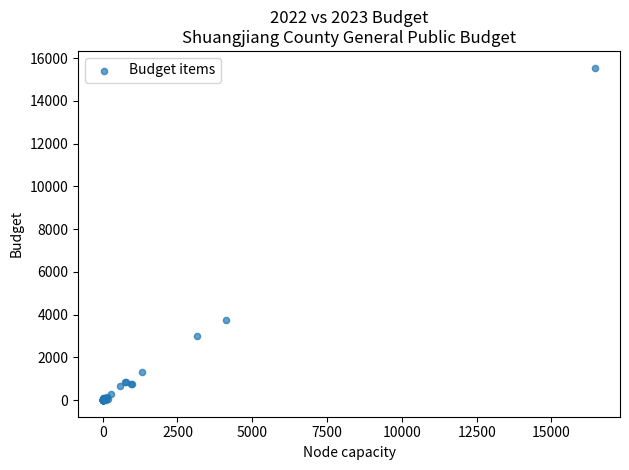

What Y value in the scatter plot is closest to 7777?

3757